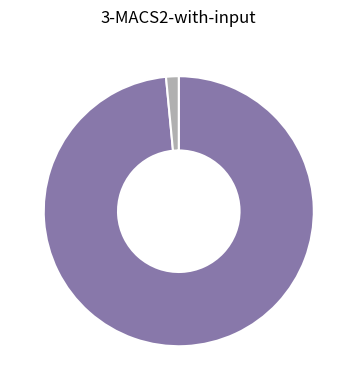

Does any single category account for the majority?

Yes